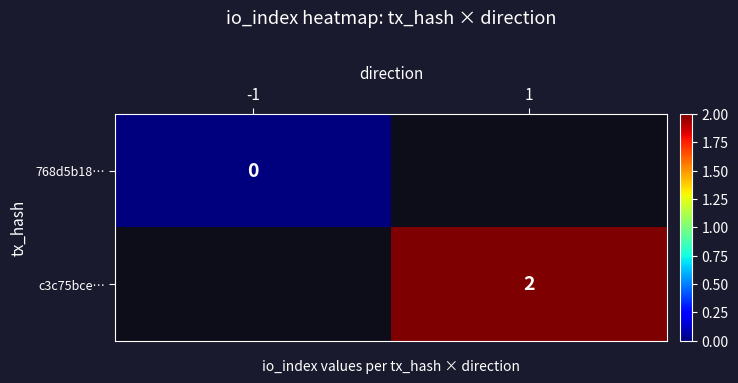

The c3c75bce… series shows 2 at 1. True or false?

True